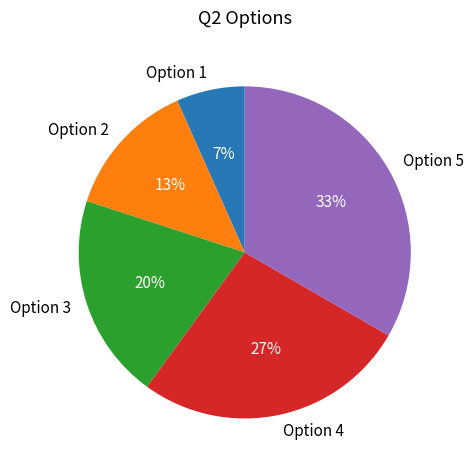

To the nearest percent, what is the difference between the Option 3 and Option 1 slice percentages?

13%